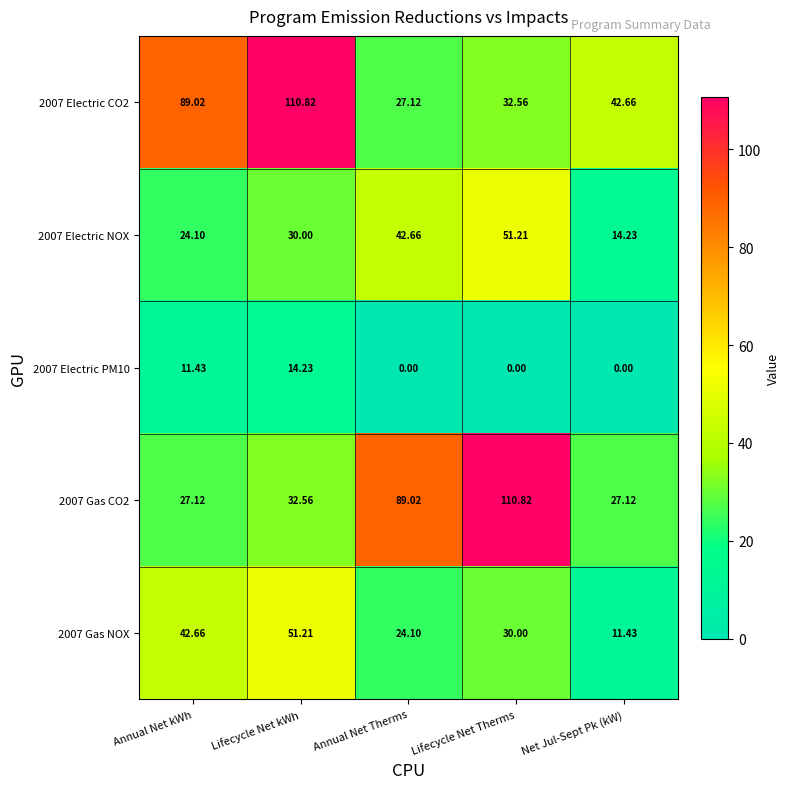

List the labels in order of 2007 Electric CO2 value, largest first.

Lifecycle Net kWh, Annual Net kWh, Net Jul-Sept Pk (kW), Lifecycle Net Therms, Annual Net Therms